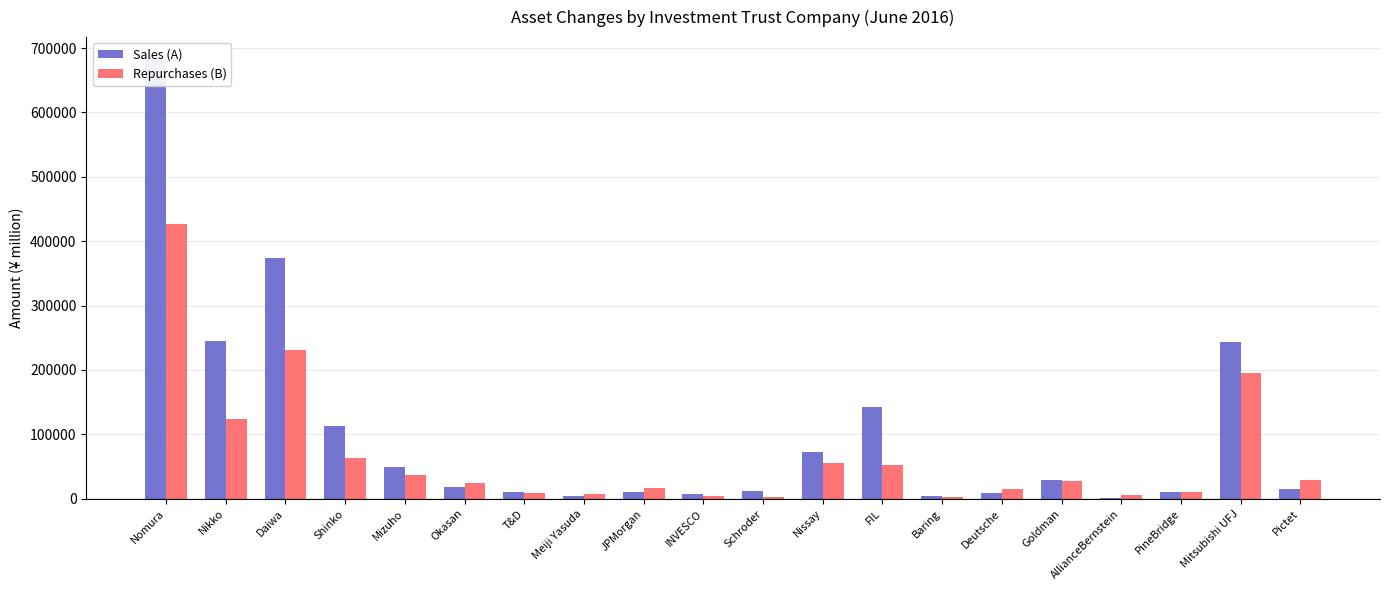

Rank the series at AllianceBernstein from lowest to highest value.

Sales (A), Repurchases (B)